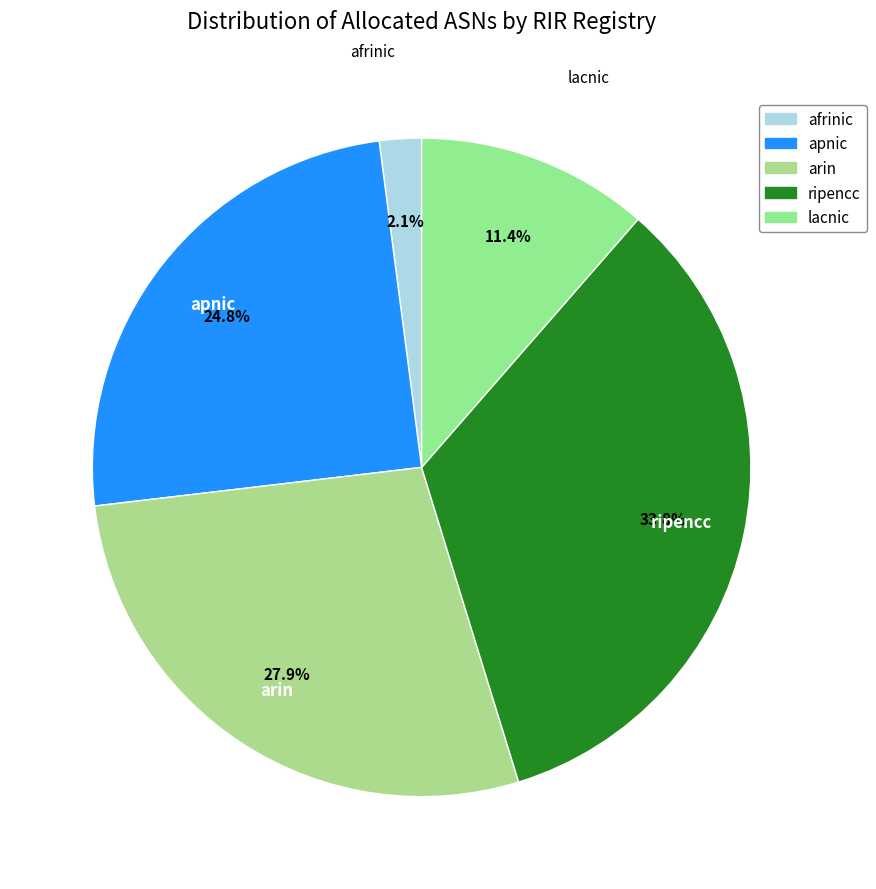

Which has a higher value, lacnic or ripencc?

ripencc